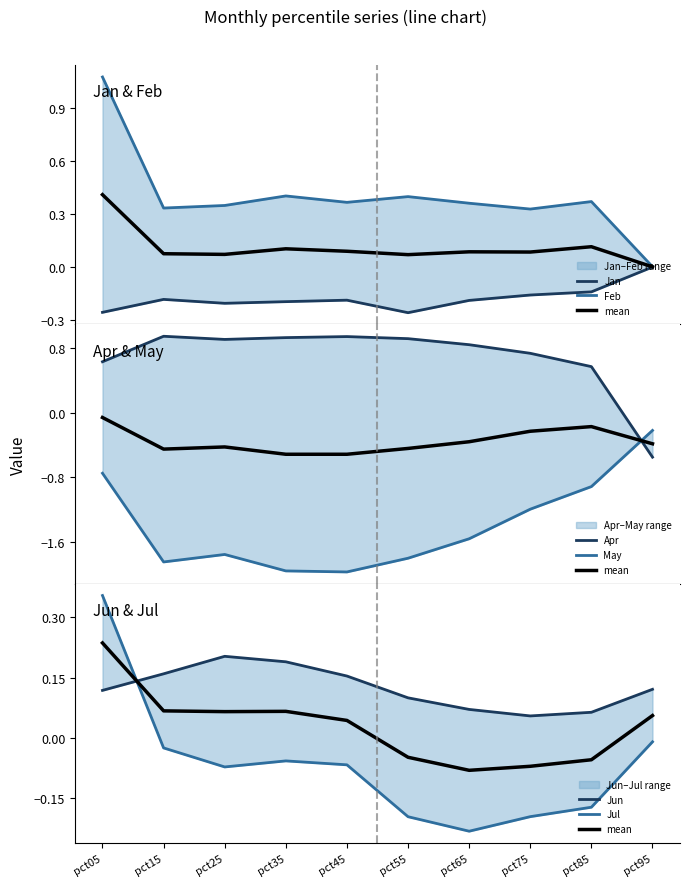

Is the value of Jan at pct05 greater than the value of Apr at pct15?

No